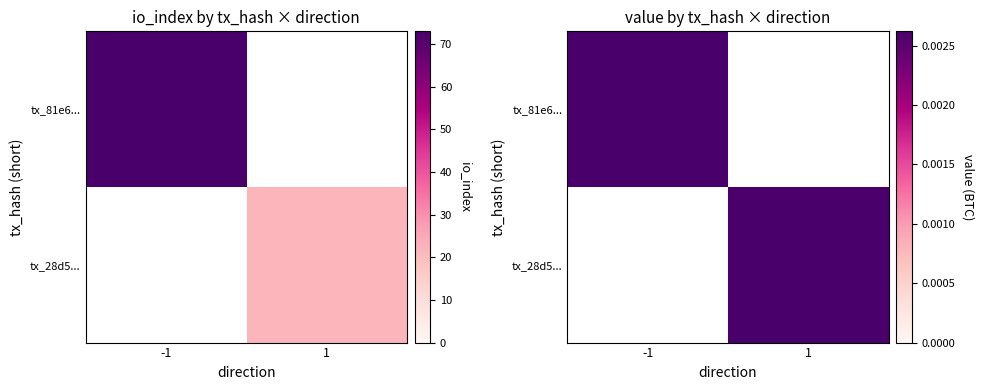

How many categories are shown in the chart?

2